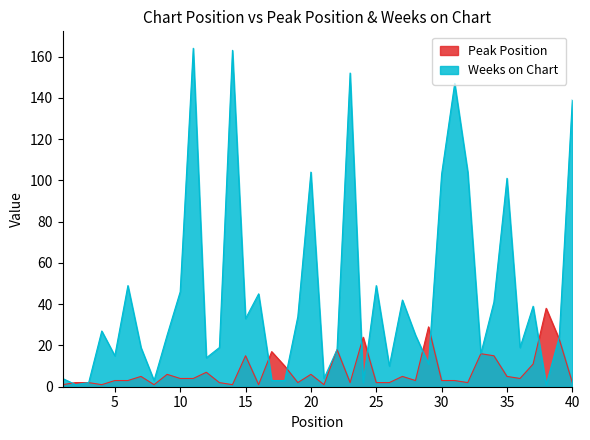

Reading left to right, what are all the values shown in this chart?

Peak Position: 1=1	2=2	3=2	4=1	5=3	6=3	7=5	8=1	9=6	10=4	11=4	12=7	13=2	14=1	15=15	16=1	17=17	18=10	19=2	20=6	21=1	22=18	23=2	24=24	25=2	26=2	27=5	28=3	29=29	30=3	31=3	32=2	33=16	34=15	35=5	36=4	37=11	38=38	39=23	40=2
Weeks on Chart: 1=4	2=1	3=2	4=27	5=15	6=49	7=19	8=3	9=25	10=46	11=164	12=14	13=19	14=163	15=33	16=45	17=3	18=3	19=34	20=104	21=4	22=18	23=152	24=2	25=49	26=10	27=42	28=25	29=11	30=103	31=147	32=104	33=16	34=41	35=101	36=19	37=39	38=1	39=24	40=139